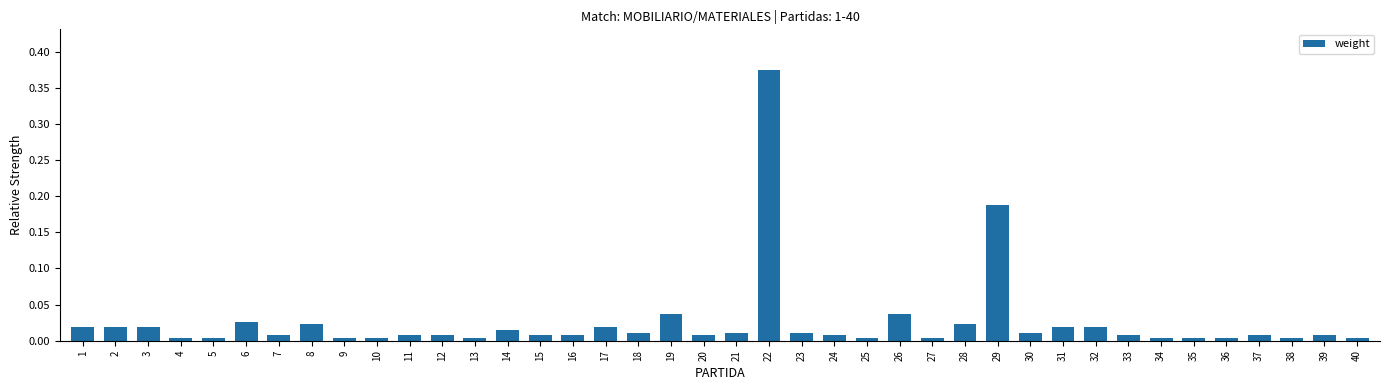

What is the sum of all values?

1.0